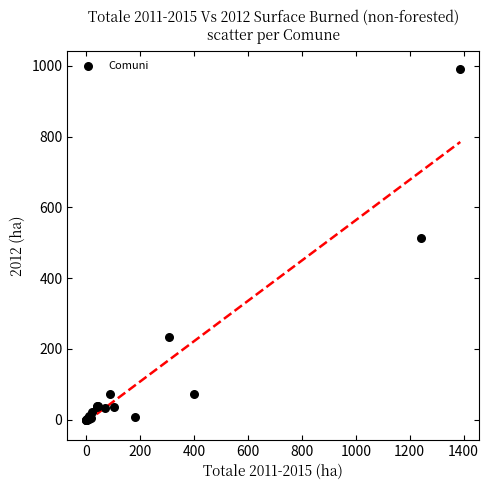

What Y value in the scatter plot is closest to 495?

512.0